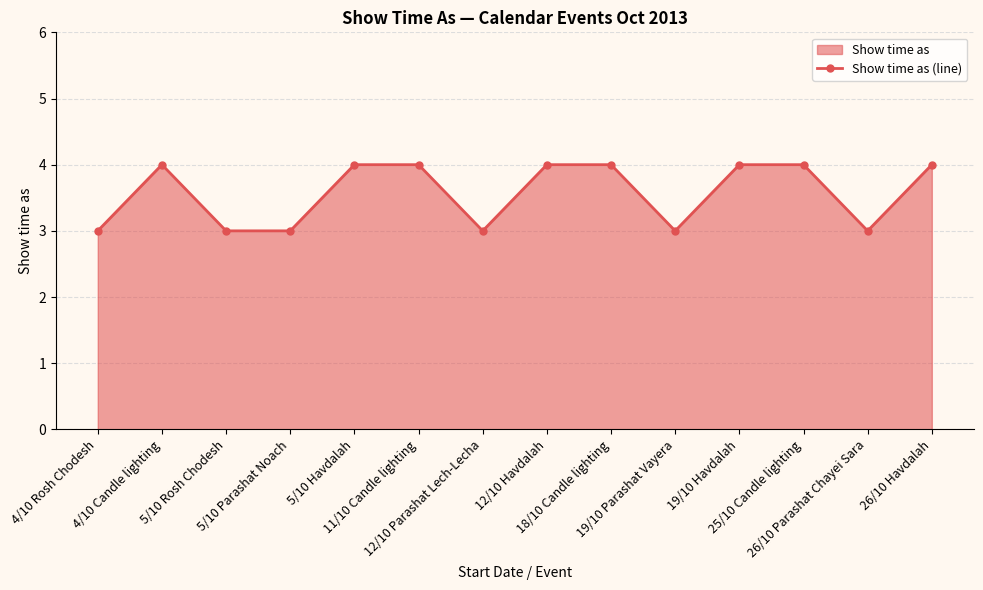

Rank the categories by value from highest to lowest.

4/10 Candle lighting, 5/10 Havdalah, 11/10 Candle lighting, 12/10 Havdalah, 18/10 Candle lighting, 19/10 Havdalah, 25/10 Candle lighting, 26/10 Havdalah, 4/10 Rosh Chodesh, 5/10 Rosh Chodesh, 5/10 Parashat Noach, 12/10 Parashat Lech-Lecha, 19/10 Parashat Vayera, 26/10 Parashat Chayei Sara